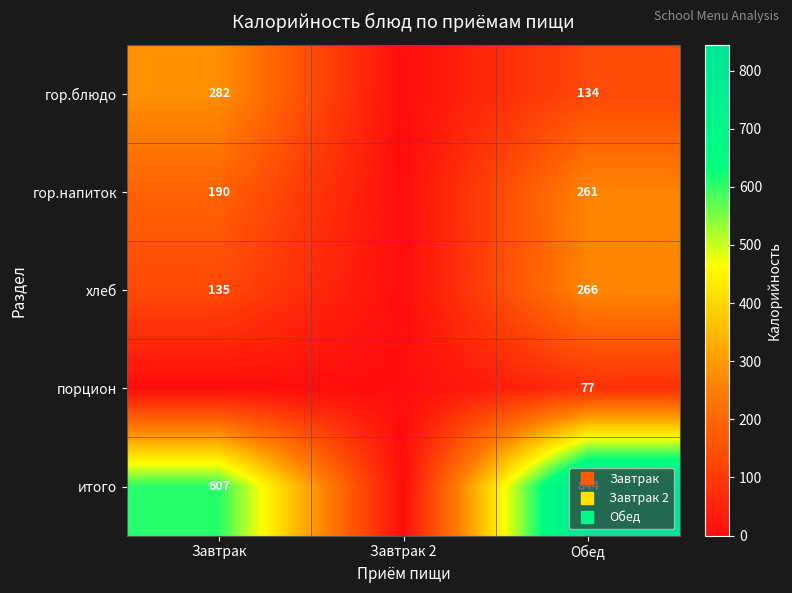

Is the value of гор.блюдо at Завтрак greater than the value of порцион at Обед?

Yes